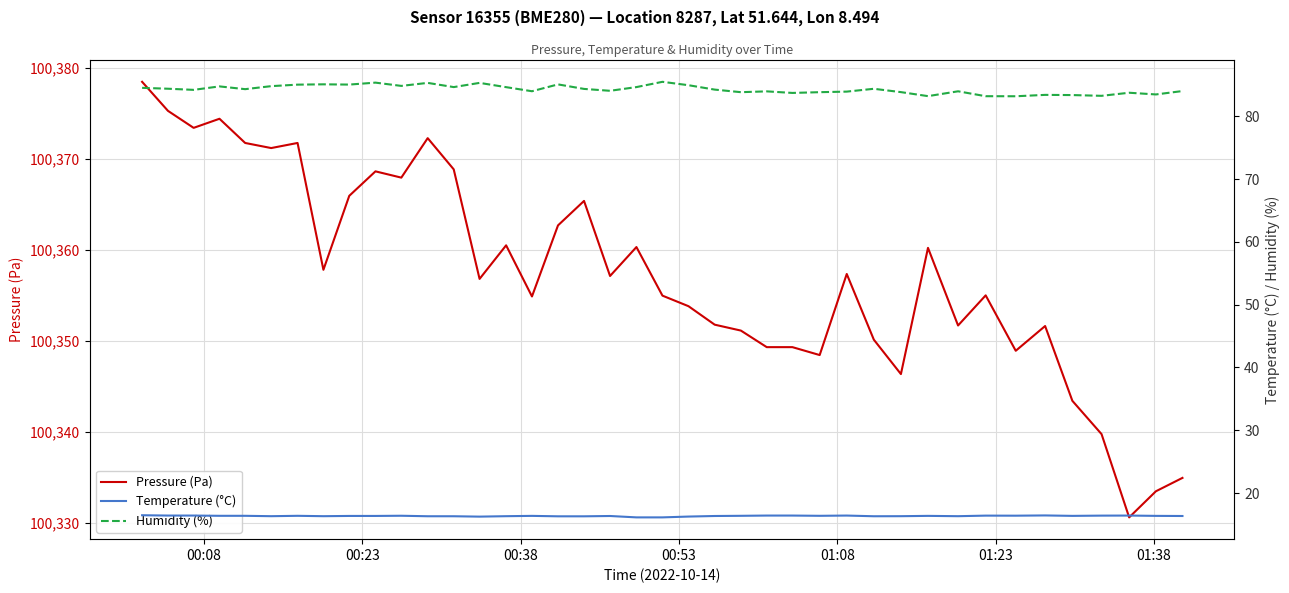

What is the difference between the second highest and second lowest values in the Pressure (Pa) series?

41.8